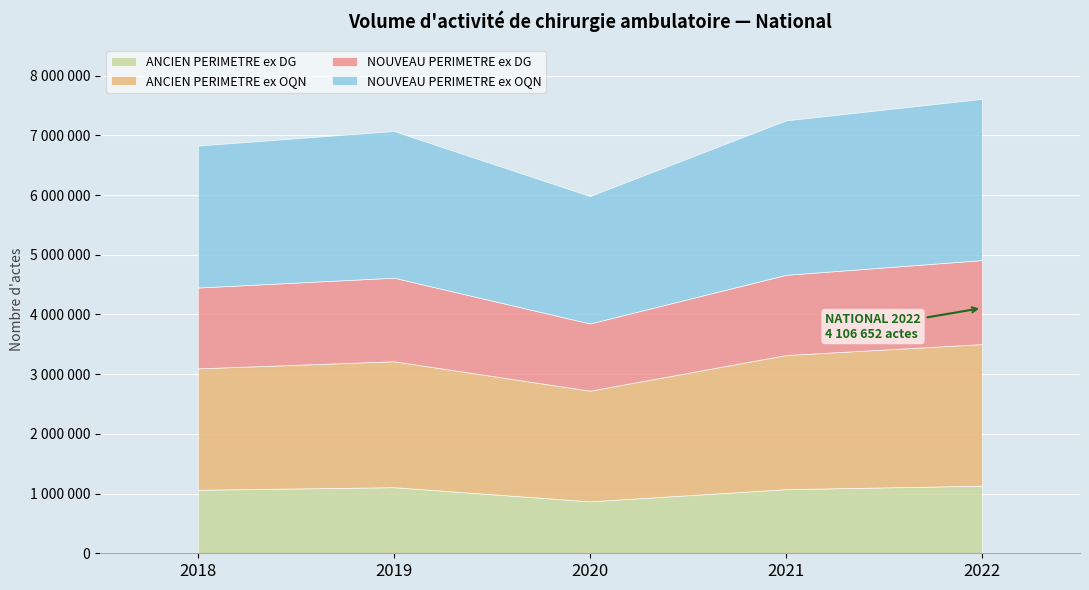

What is the difference between the ANCIEN PERIMETRE ex DG values at 2021 and 2022?

58087